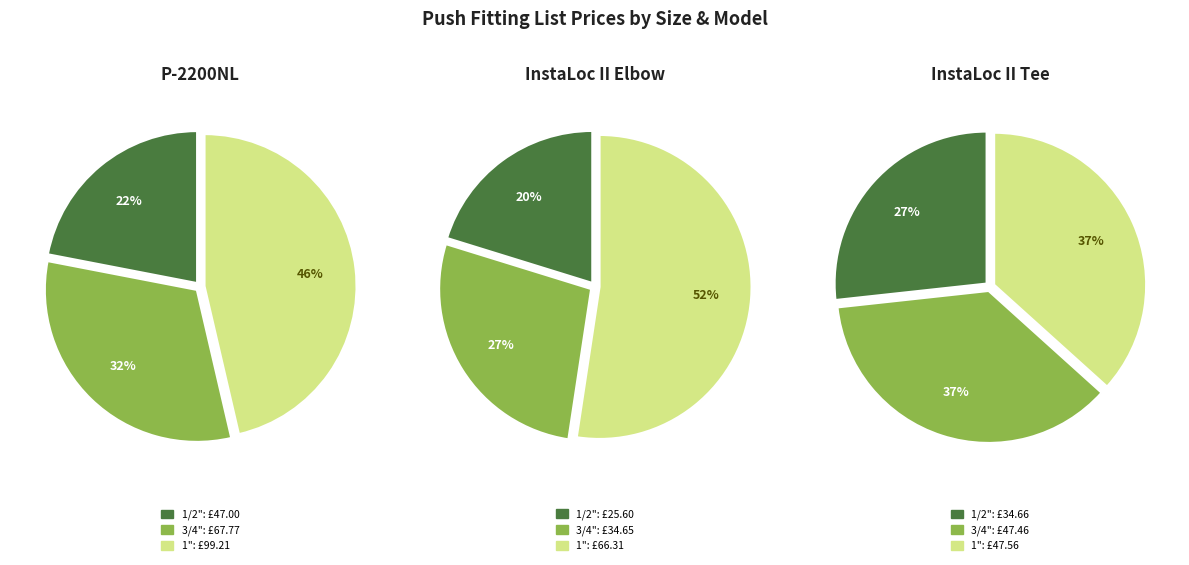

How much of the chart is everything except 1"?

53.6%